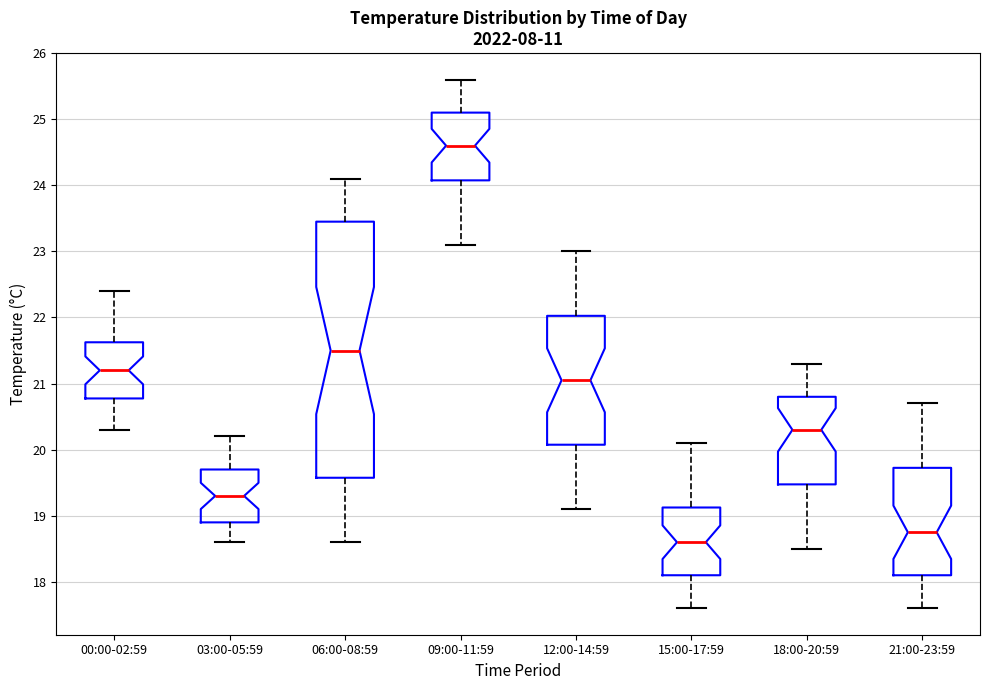

Reading left to right, transcribe this box plot: for each box, give where its median line is, the range the box spans, and where its two whiskers end, as read against the y-axis. The values are not printed on the chart, so give them approximately, as read against the axis.

00:00-02:59: median 21.2, box 20.8 to 21.6, whiskers 20.3 to 22.4
03:00-05:59: median 19.3, box 18.9 to 19.7, whiskers 18.6 to 20.2
06:00-08:59: median 21.5, box 19.6 to 23.5, whiskers 18.6 to 24.1
09:00-11:59: median 24.6, box 24.1 to 25.1, whiskers 23.1 to 25.6
12:00-14:59: median 21.1, box 20.1 to 22.0, whiskers 19.1 to 23.0
15:00-17:59: median 18.6, box 18.1 to 19.1, whiskers 17.6 to 20.1
18:00-20:59: median 20.3, box 19.5 to 20.8, whiskers 18.5 to 21.3
21:00-23:59: median 18.8, box 18.1 to 19.7, whiskers 17.6 to 20.7